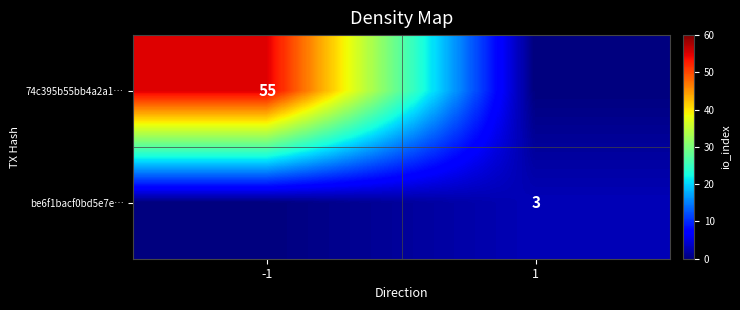

Is the value of 74c395b55bb4a2a1… at -1 greater than the value of be6f1bacf0bd5e7e… at 1?

Yes